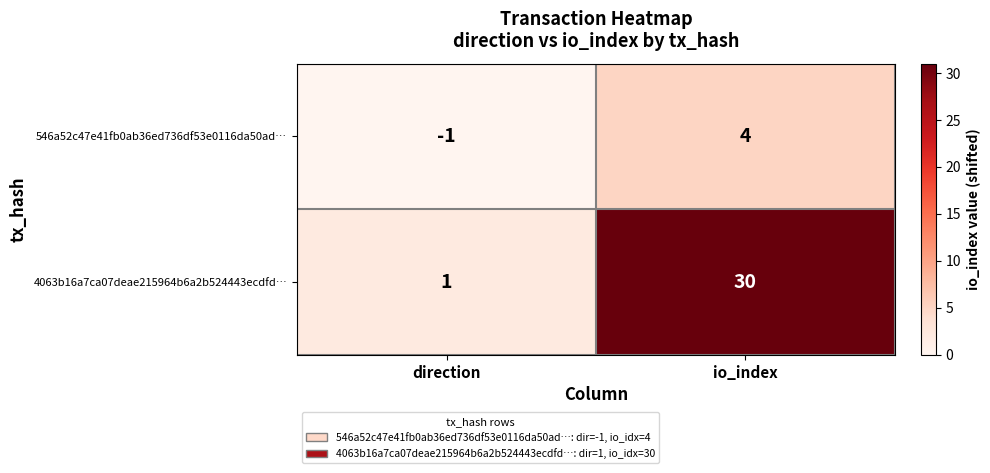

At direction, list the series in order from smallest to largest.

546a52c47e41fb0ab36ed736df53e0116da50ad…, 4063b16a7ca07deae215964b6a2b524443ecdfd…